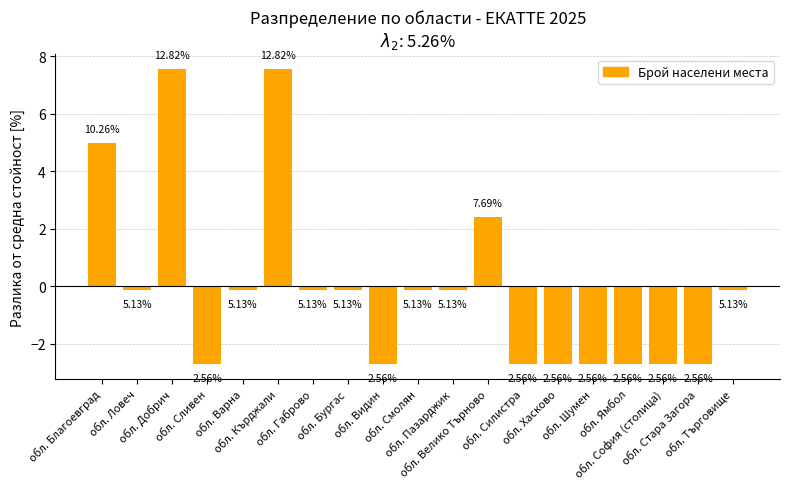

What is the smallest value displayed?

-2.7